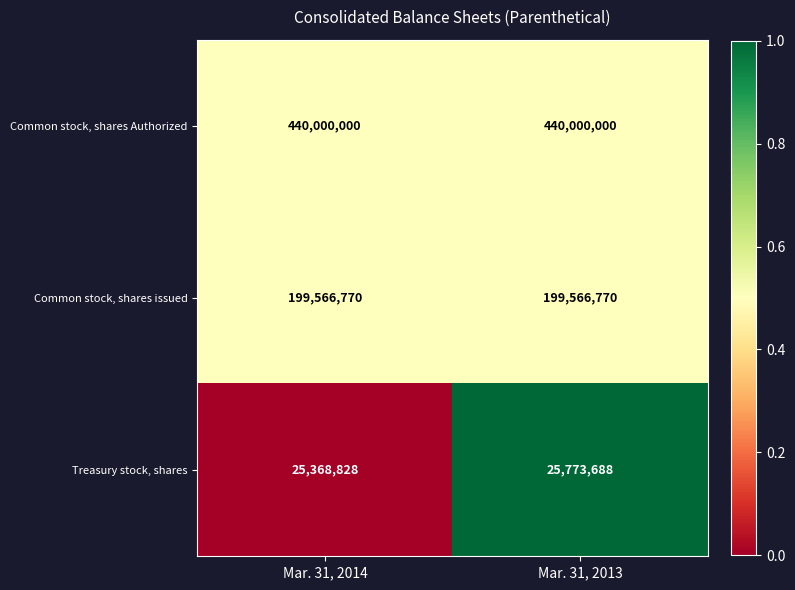

Reading right to left, transcribe all the data shown in this chart.

Common stock, shares Authorized: 440000000	440000000
Common stock, shares issued: 199566770	199566770
Treasury stock, shares: 25773688	25368828